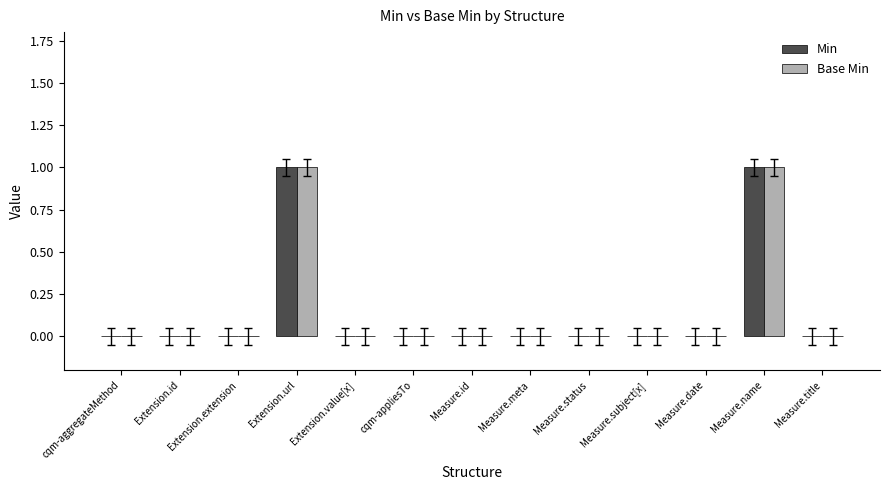

The value of Min at Extension.url is 1. True or false?

True